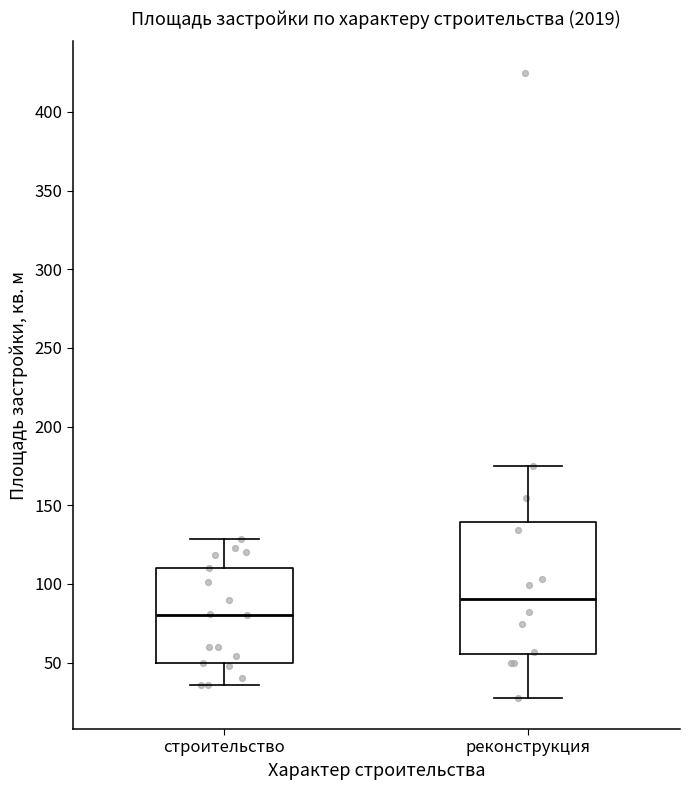

Reading left to right, read every box against the y-axis: the position of its median line, the range the box covers, and the ends of its whiskers. The values are not printed on the chart, so give them approximately, as read against the axis.

строительство: median 80, box 50 to 110, whiskers 35 to 130
реконструкция: median 90, box 55 to 140, whiskers 30 to 175